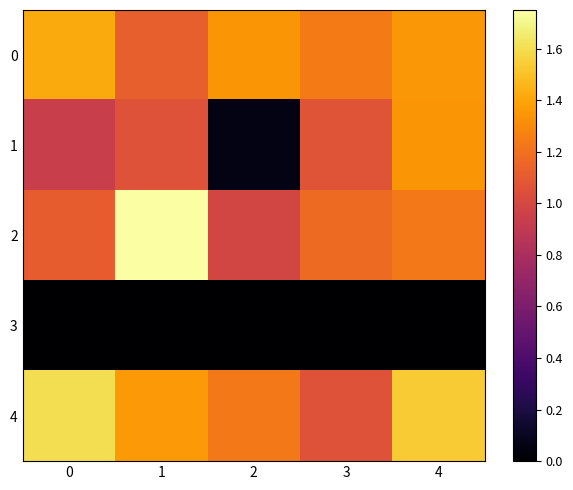

At how many categories does at least one series exceed 1?

5